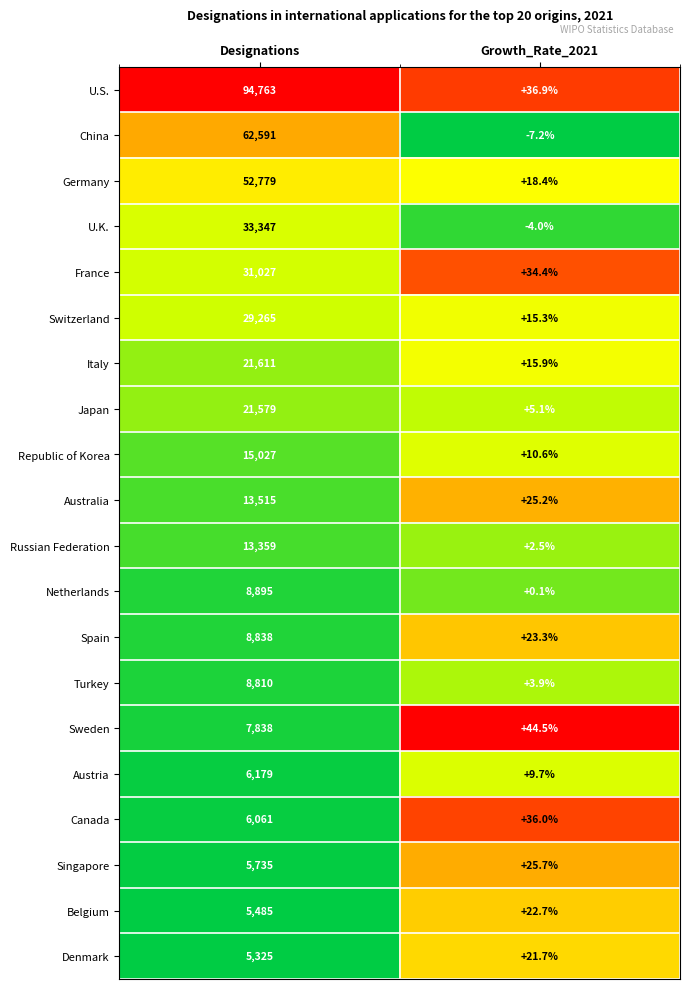

The value of U.S. at Designations is 94763.0. True or false?

True